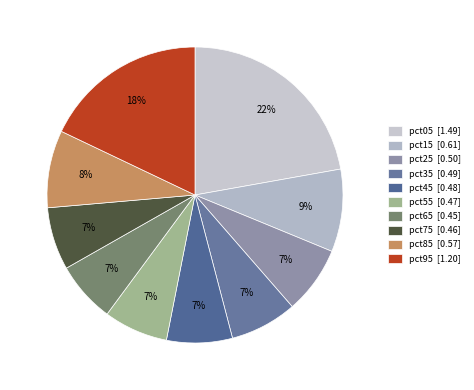

How many segments does this pie chart have?

10